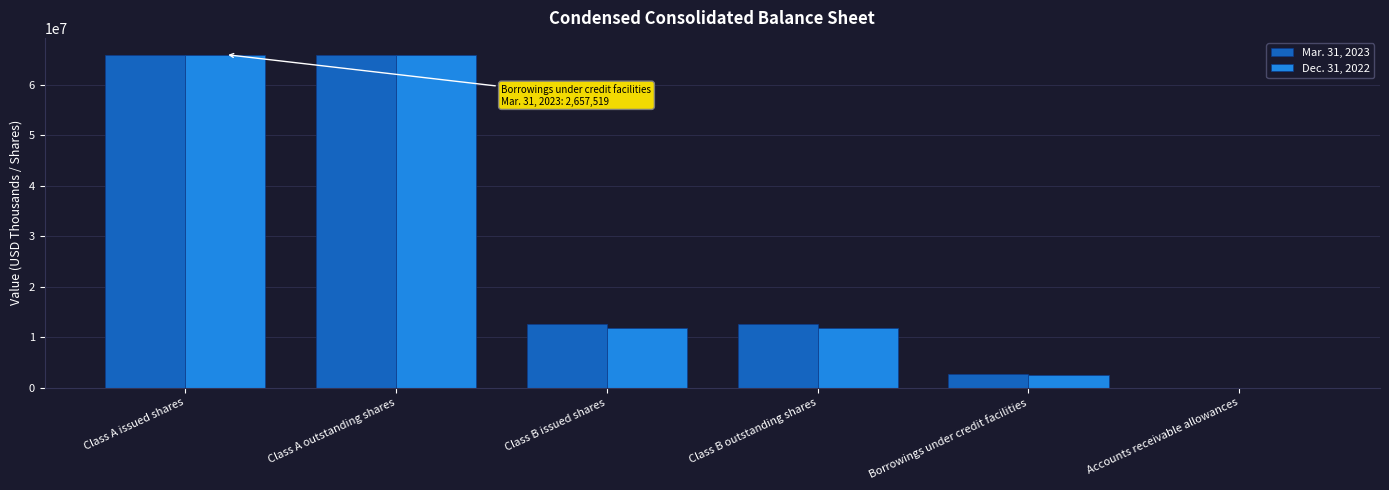

Are the bars grouped side by side (vs. stacked)?

Yes